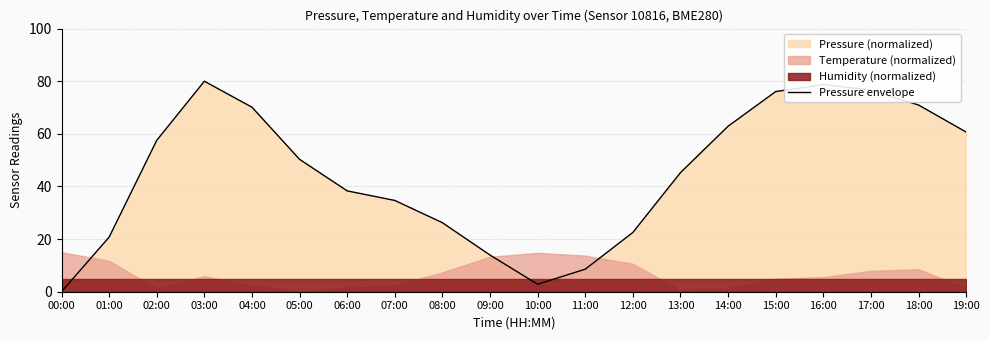

Where is the first local minimum?

10:00